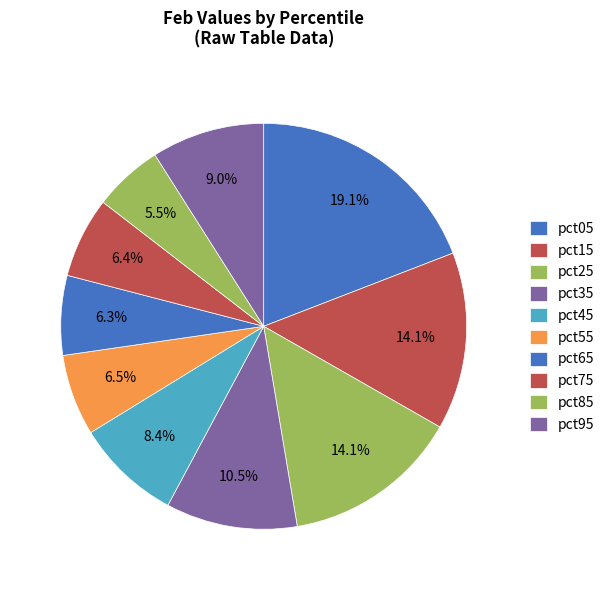

How many slices are in this pie chart?

10